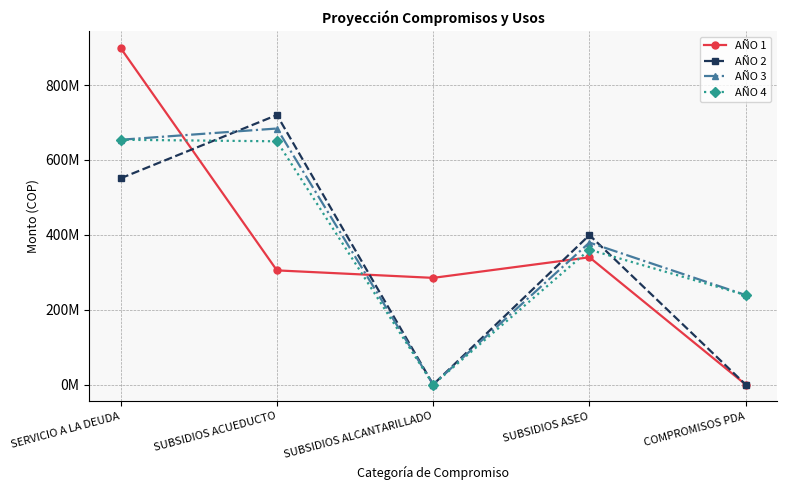

The value of AÑO 2 at COMPROMISOS PDA is -467877774. True or false?

False